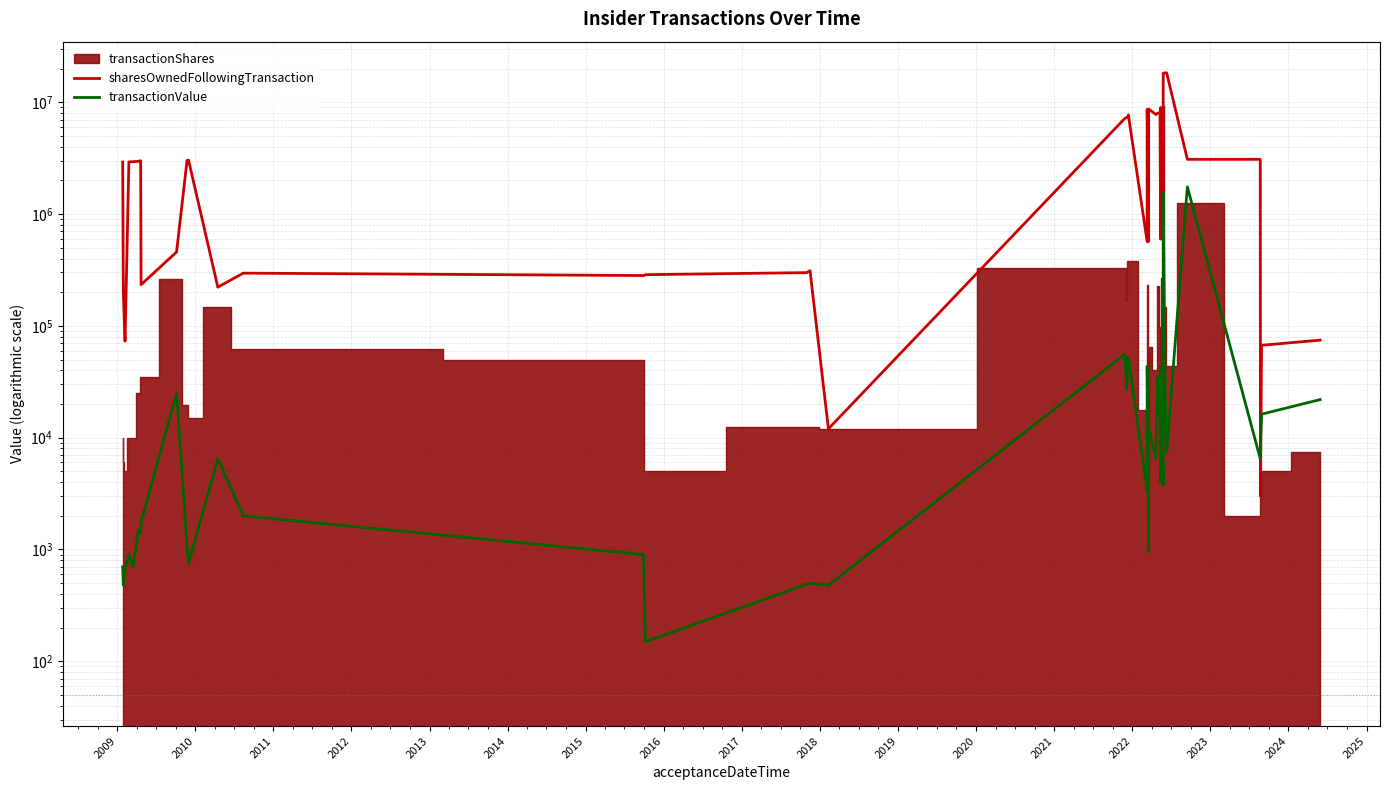

What is the sum of all sharesOwnedFollowingTransaction values?

166505529